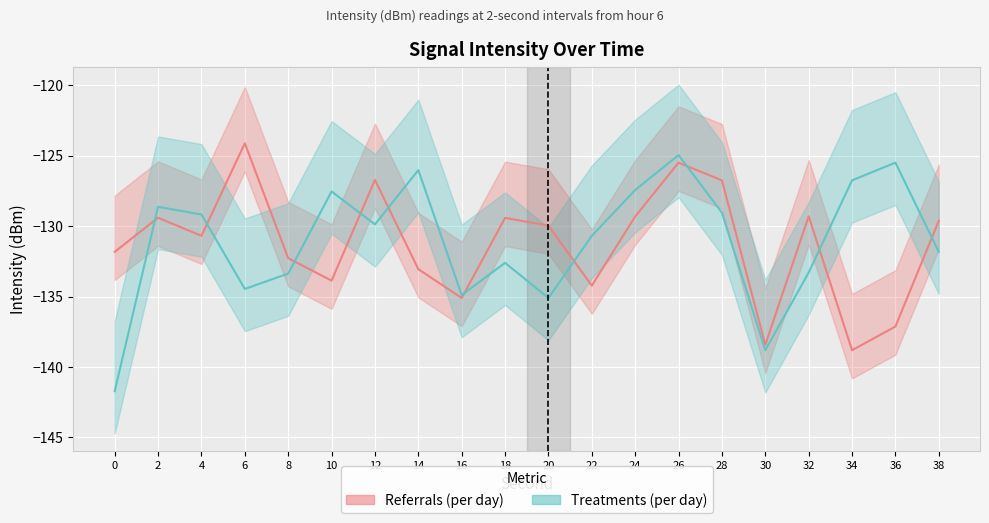

What is the smallest value displayed?

-141.7